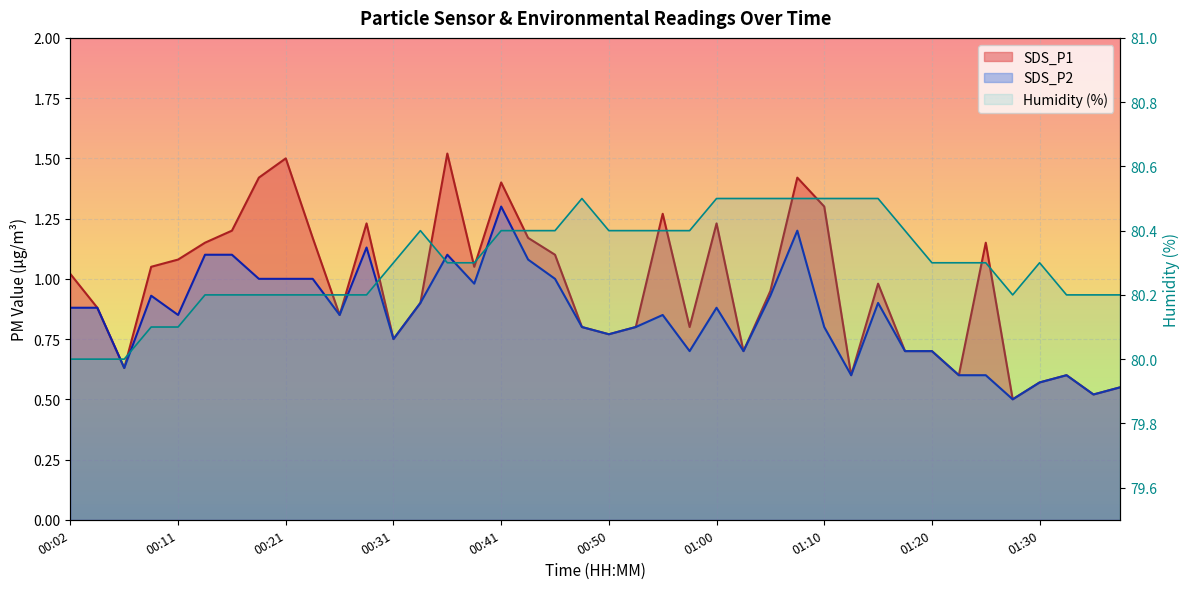

What is the difference between the second highest and minimum values in the SDS_P2 series?

0.7